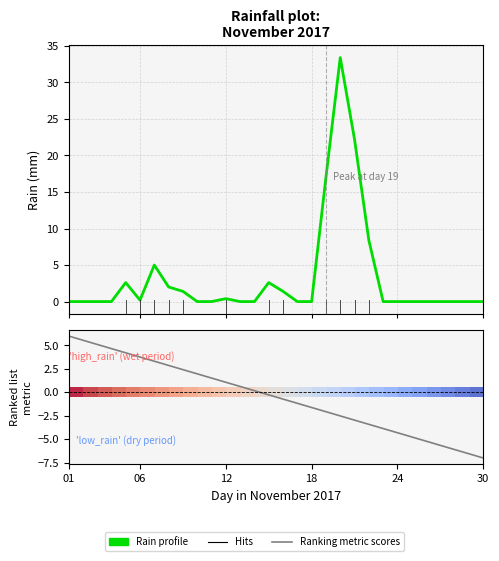

How many points are higher than both their immediate neighbors (excluding endpoints)?

5